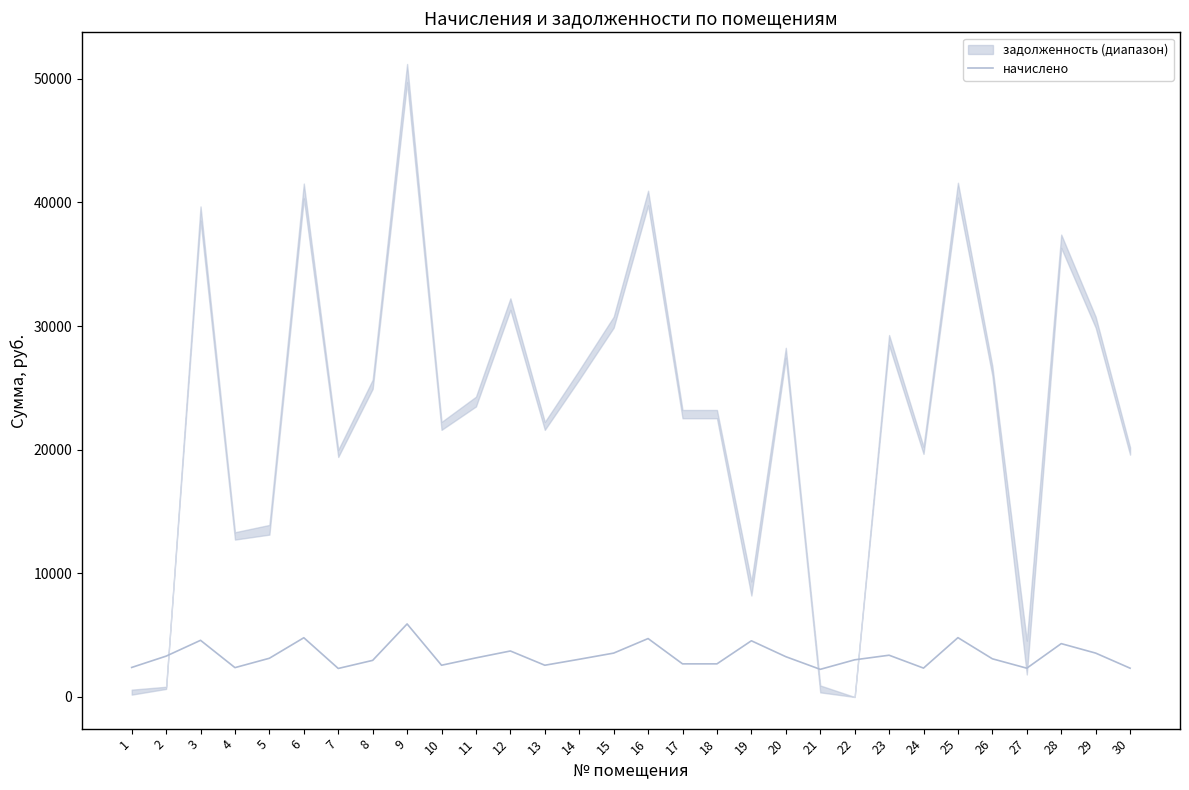

True or false: the data shows 1400.3 at 27.

False